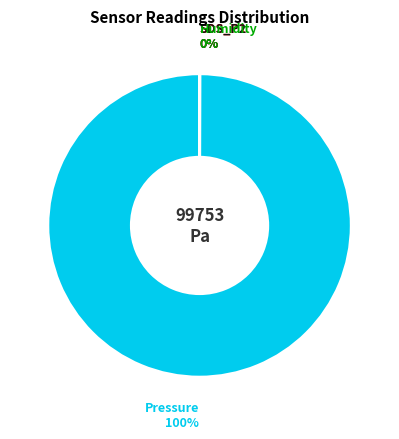

The Pressure slice represents 100% of the pie. True or false?

True